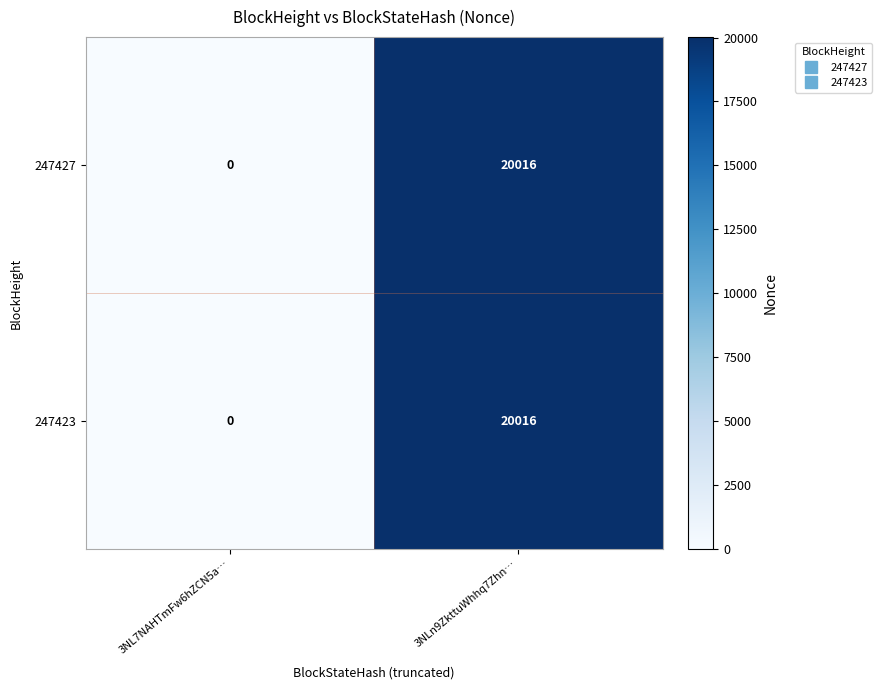

Which category has the highest value across all series?

3NLn9ZkttuWhhq7Zhn…